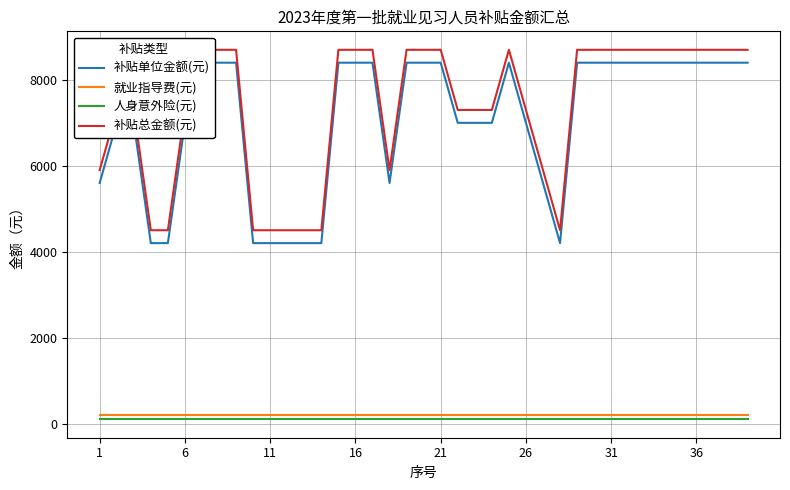

True or false: 就业指导费(元) and 人身意外险(元) intersect in this chart.

False